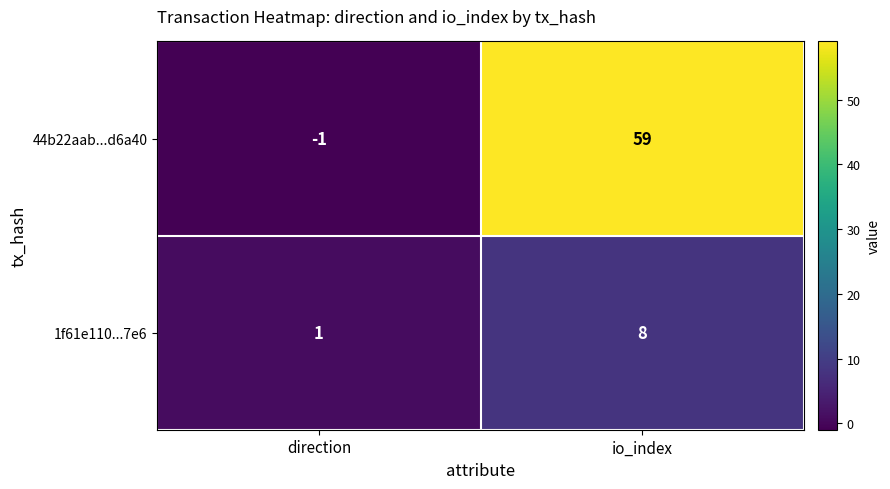

What is the difference between the 44b22aab...d6a40 values at direction and io_index?

60